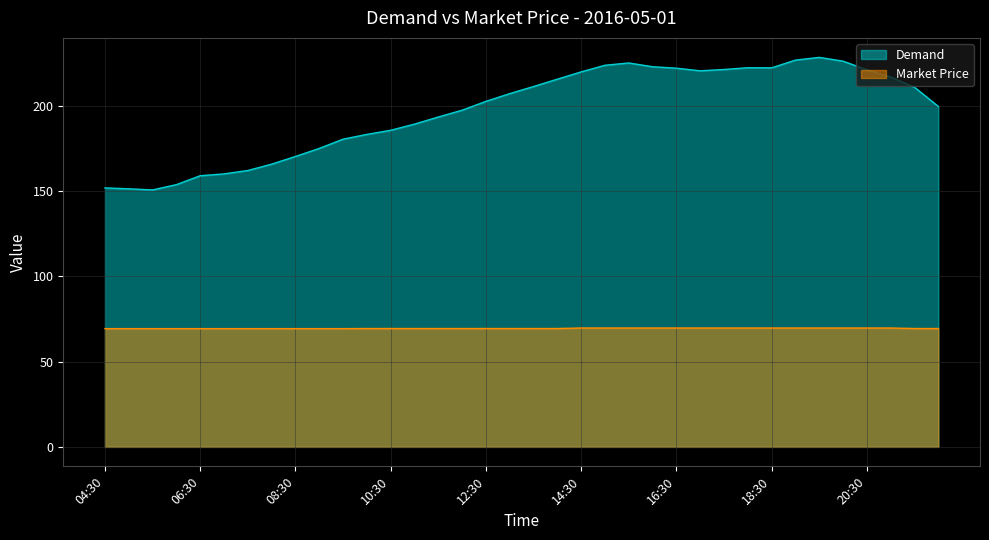

What is the sum of the Demand values at 11:00 and 16:00?

412.3